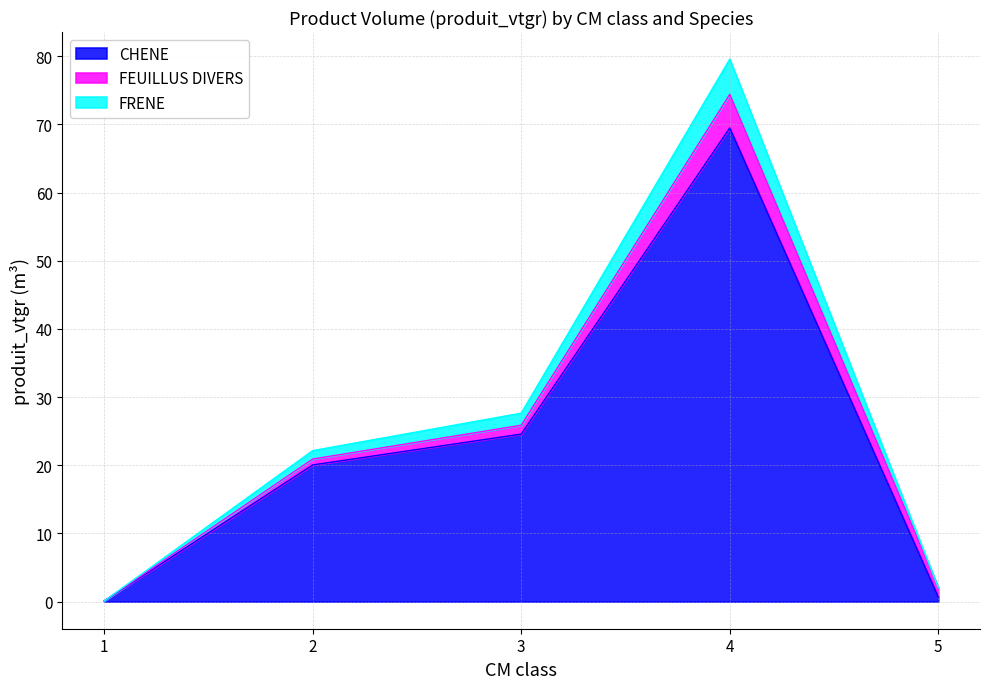

What is the difference between the maximum and minimum values in the CHENE series?

69.4